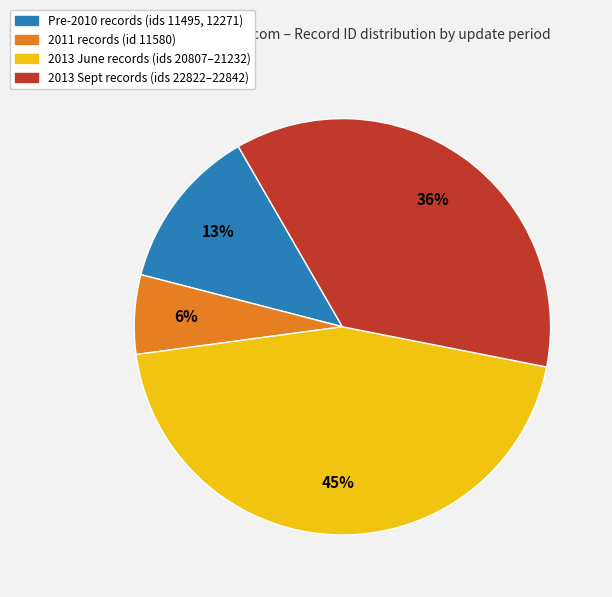

To the nearest percent, what is the average slice percentage?

25%